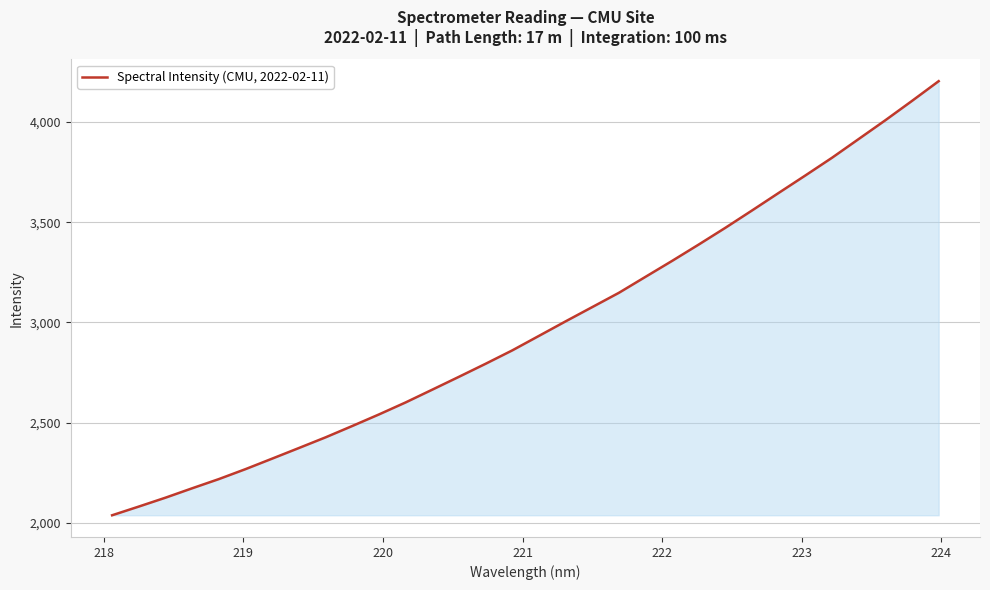

What is the difference between the maximum and minimum values?

2164.4